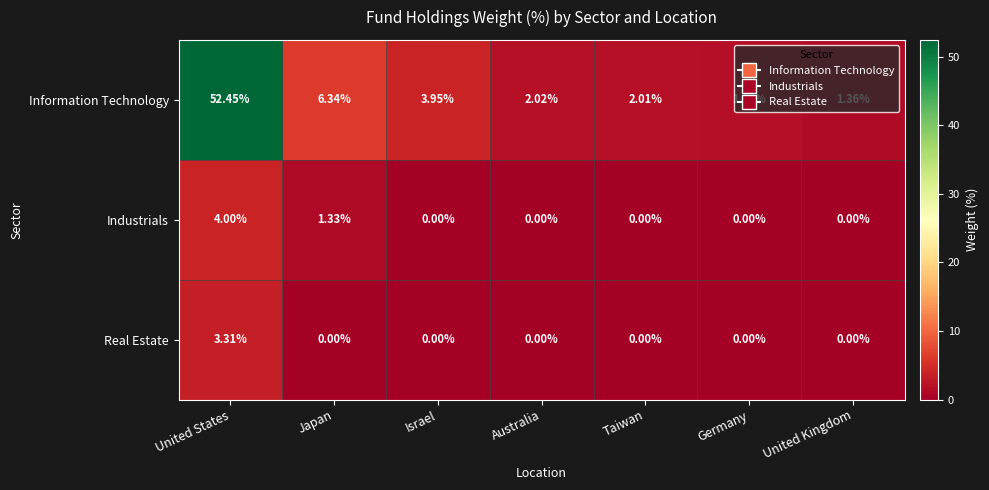

Which series has the largest total across all categories?

Information Technology